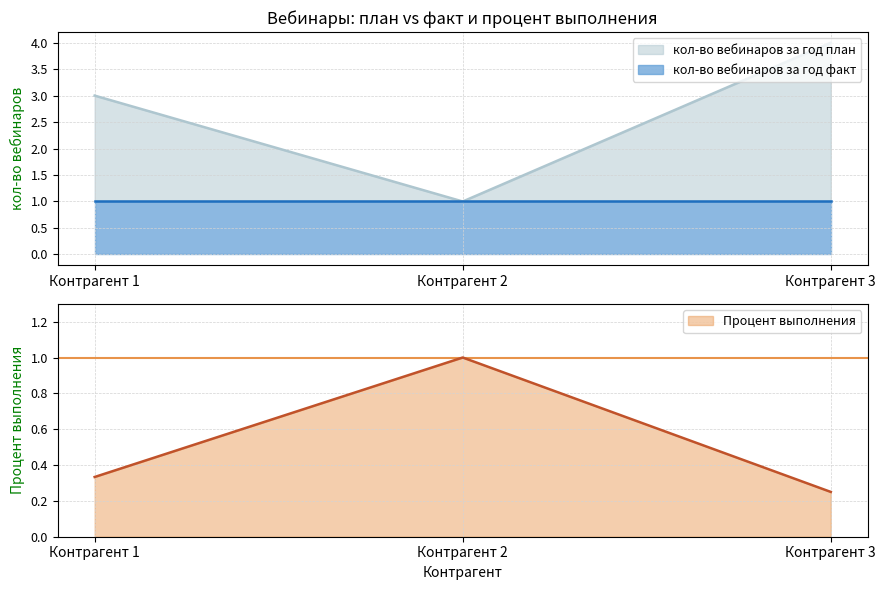

What is the value of the 3rd point from the left?

0.2